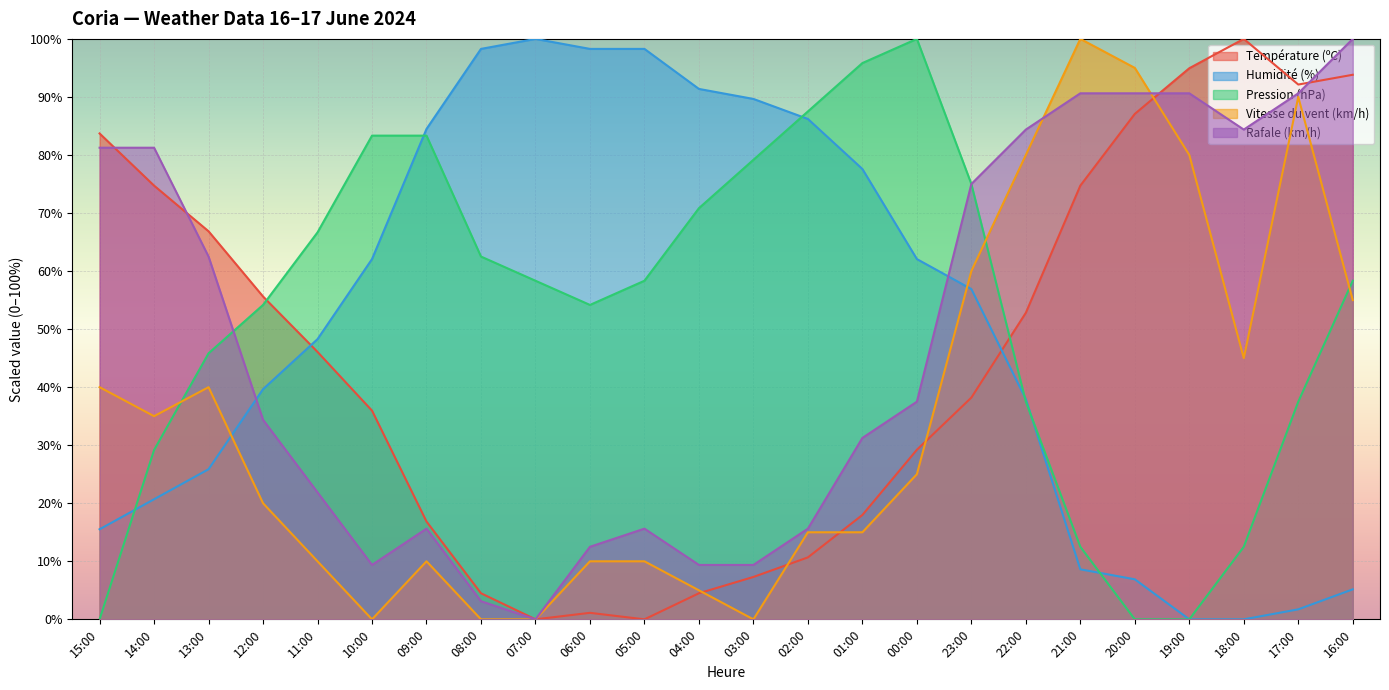

Between 22:00 and 21:00, which series saw the biggest shift?

Humidité (%)